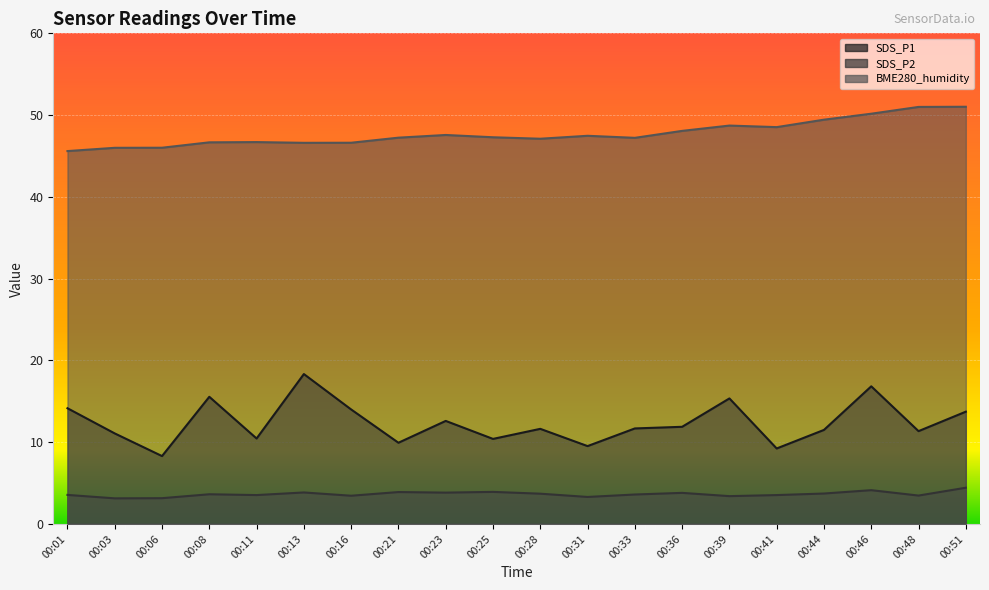

What is the sum of the SDS_P1 values at 00:46 and 00:21?

26.8